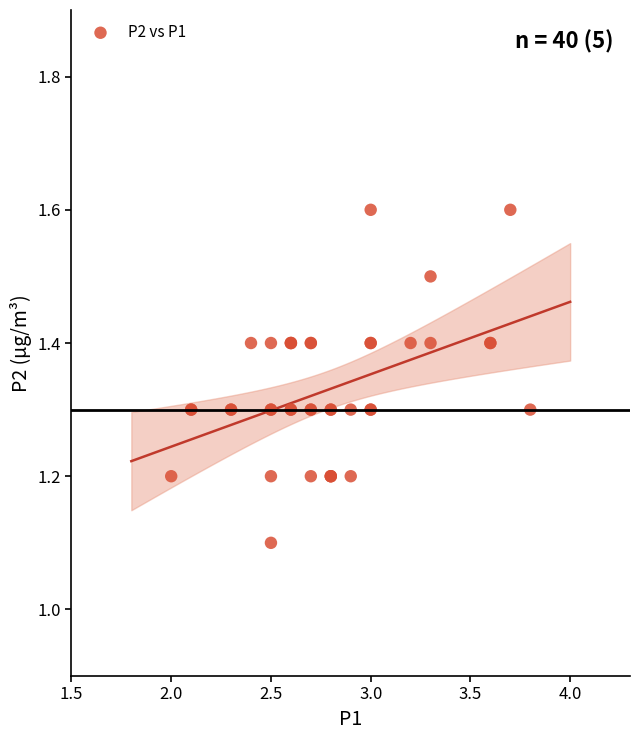

What Y value in the scatter plot is closest to 1?

1.1